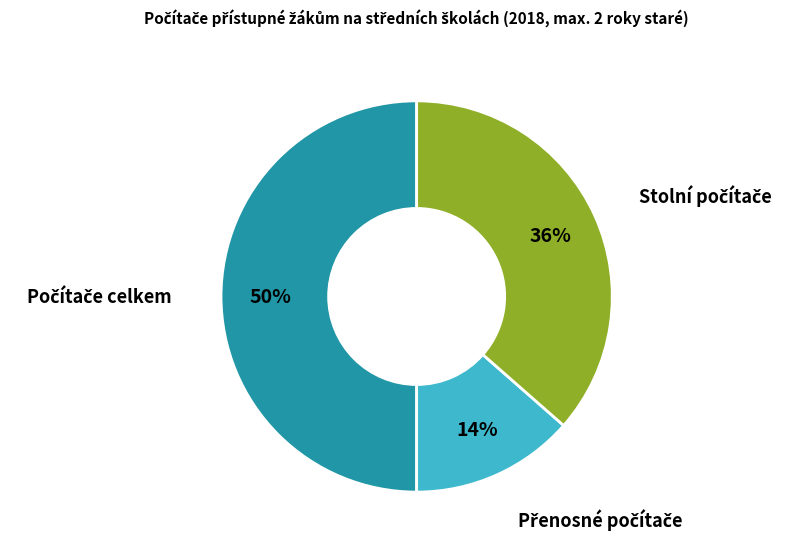

To the nearest percent, what is the difference between the largest and smallest slice percentages?

36%